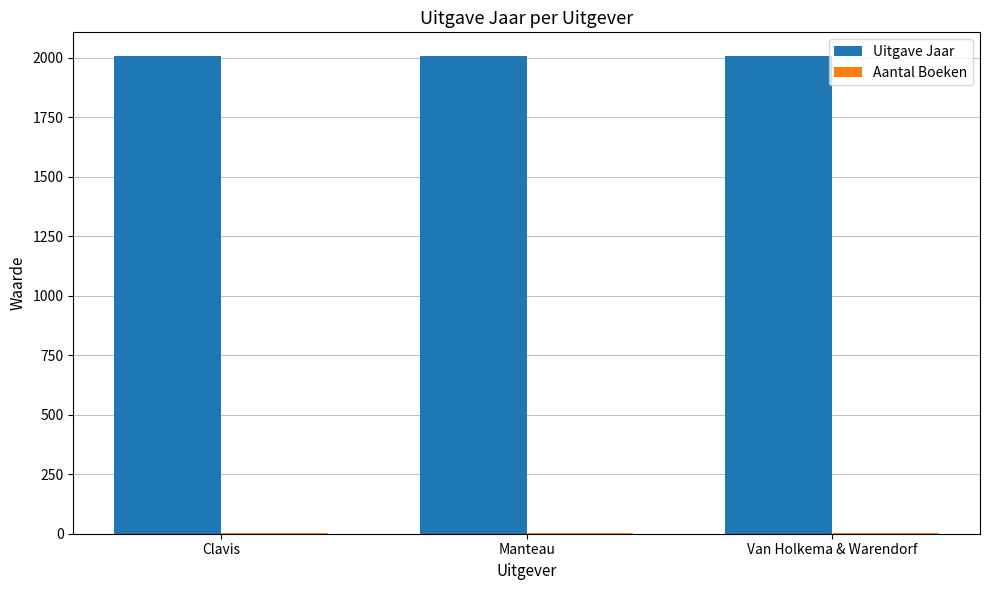

What is the total value across all series at Manteau?

2008